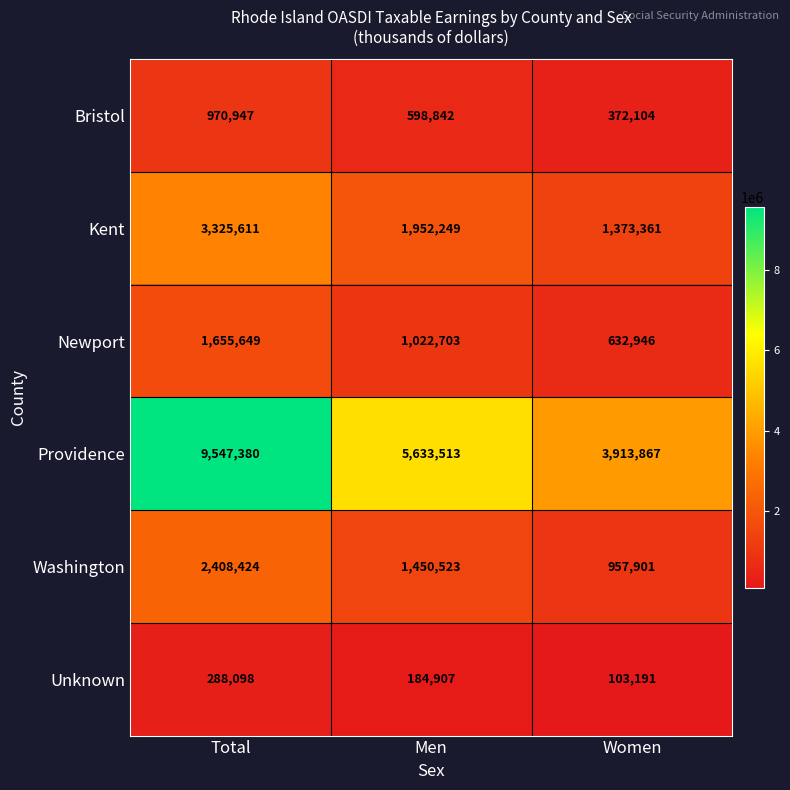

What is the greatest value displayed?

9547380